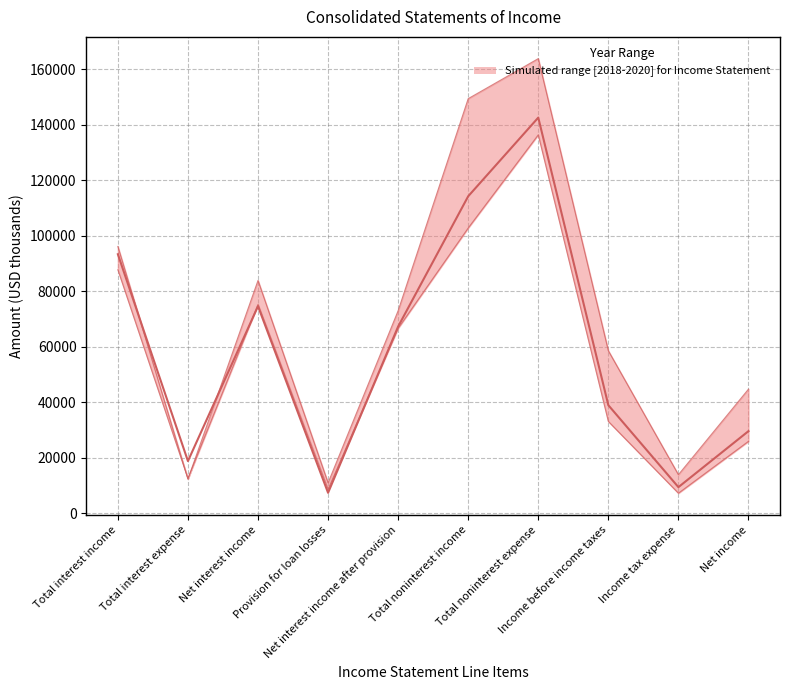

Where do Dec. 31, 2019 and Dec. 31, 2020 first cross each other?

Total interest income and Total interest expense